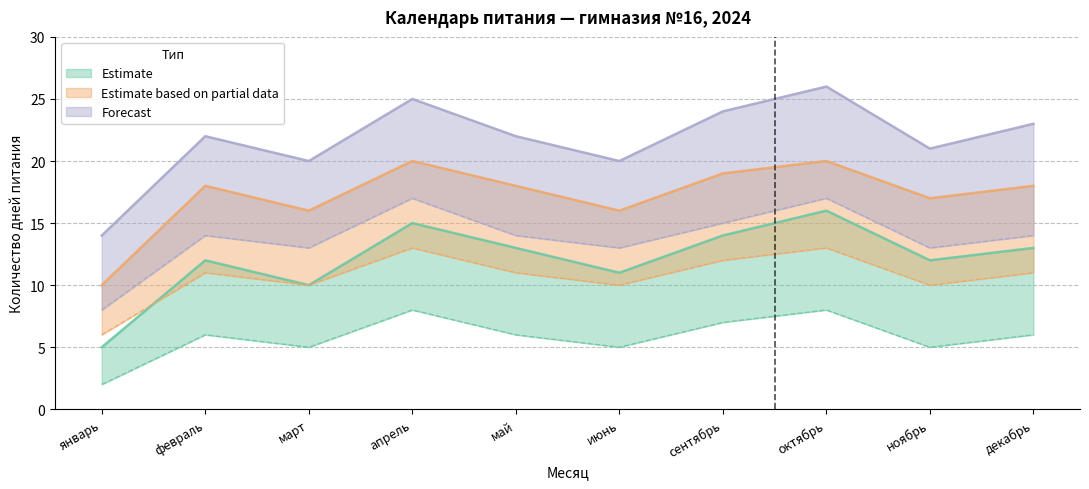

True or false: Forecast and Estimate based on partial data cross at least once.

False